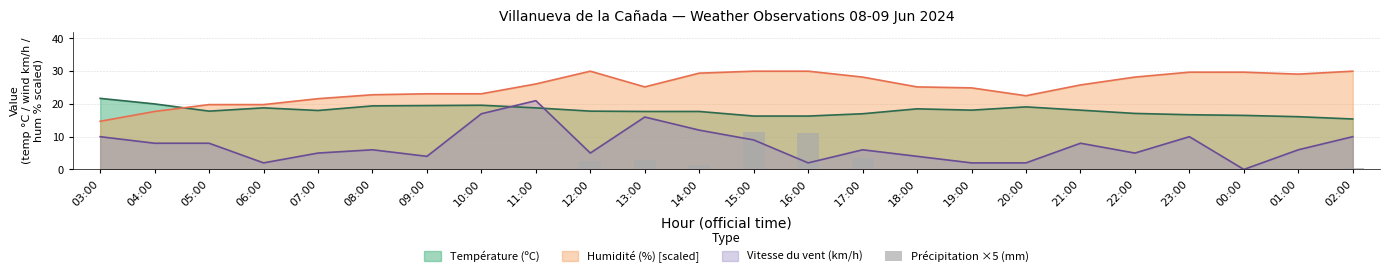

What position from the right is 12:00?

15